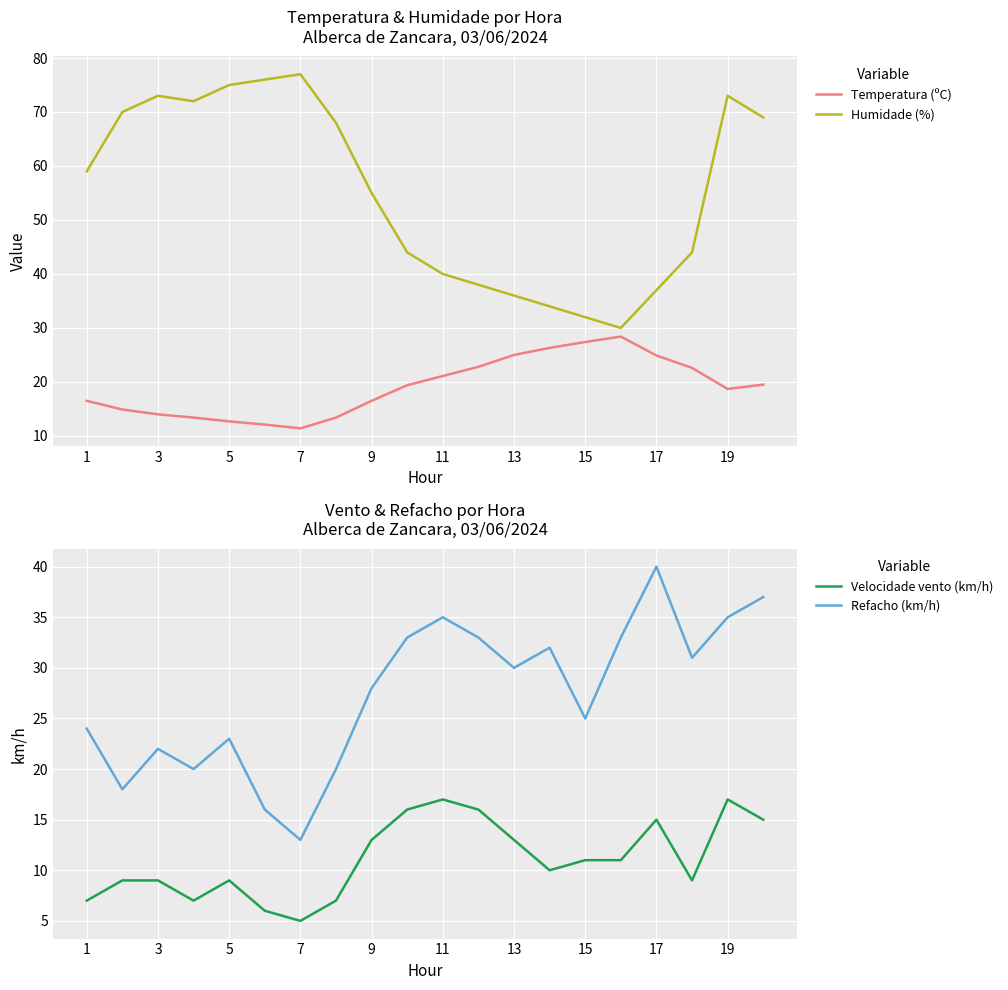

At how many categories does at least one series exceed 19?

20